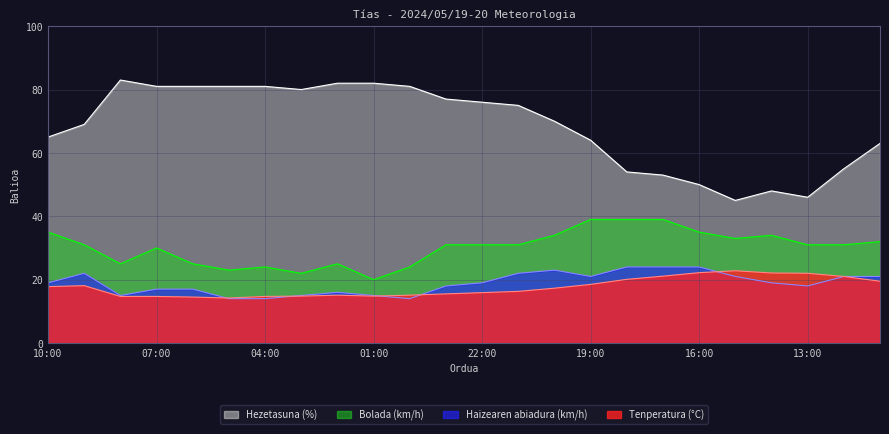

True or false: Haizearen abiadura (km/h) has a value of 14.0 at 05:00.

True